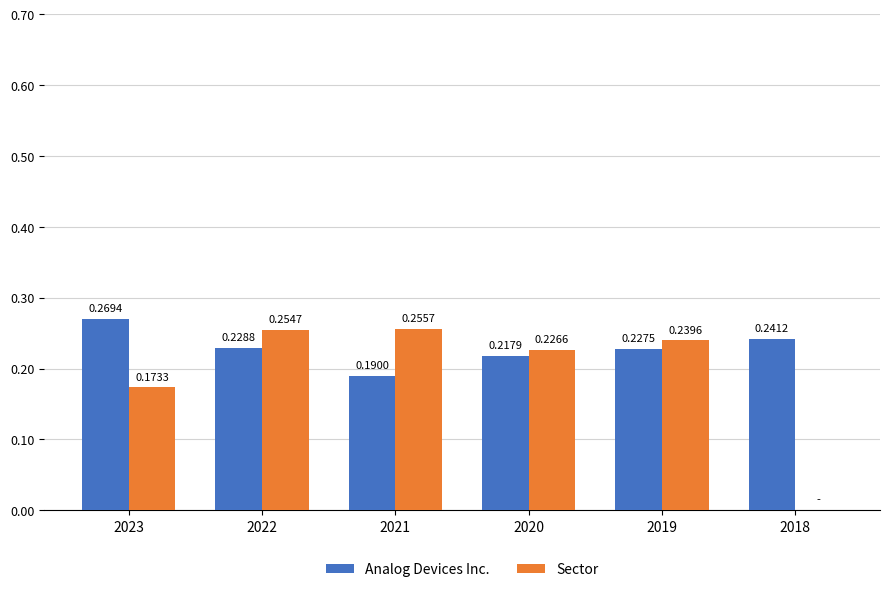

What is the sum of all Sector values?

1.1